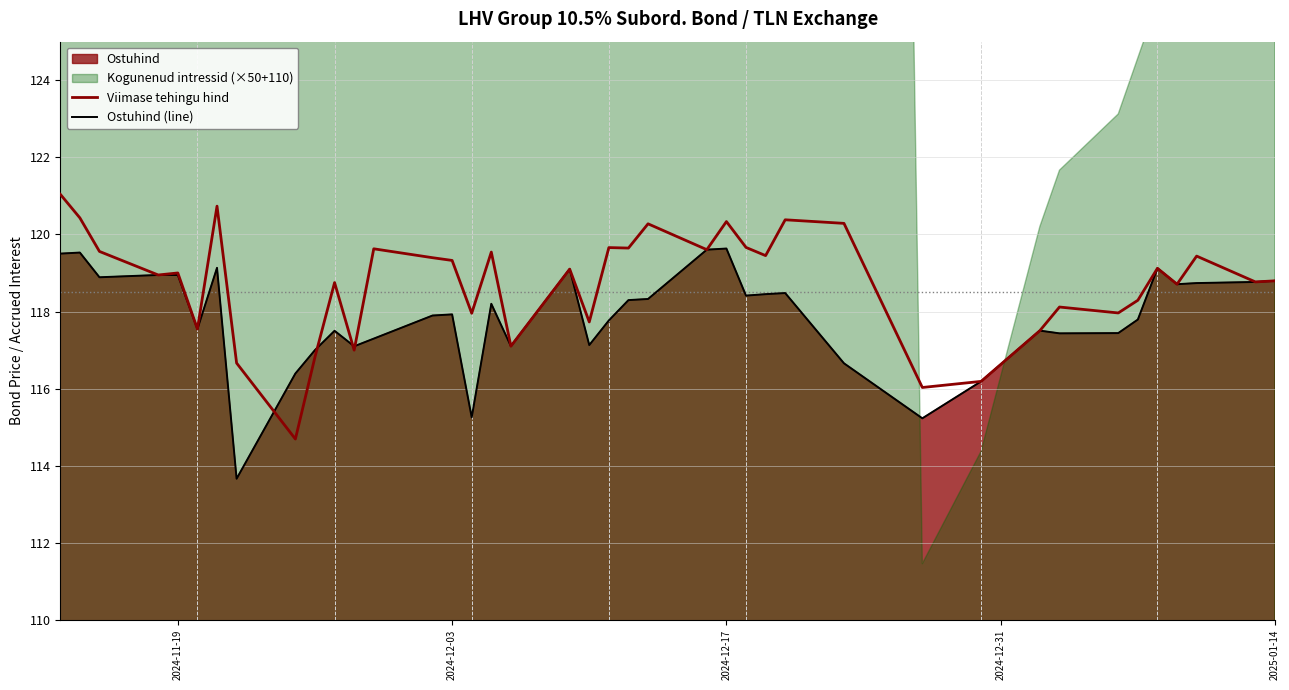

What is the value of the Viimase tehingu hind point at the 5th from the left?

119.0